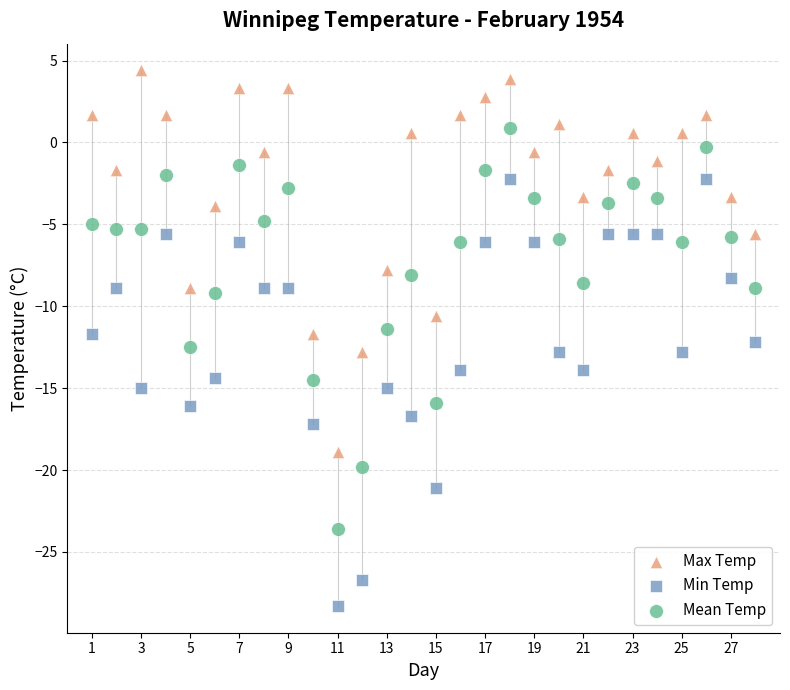

Which series has the widest spread of Y values?

Min Temp